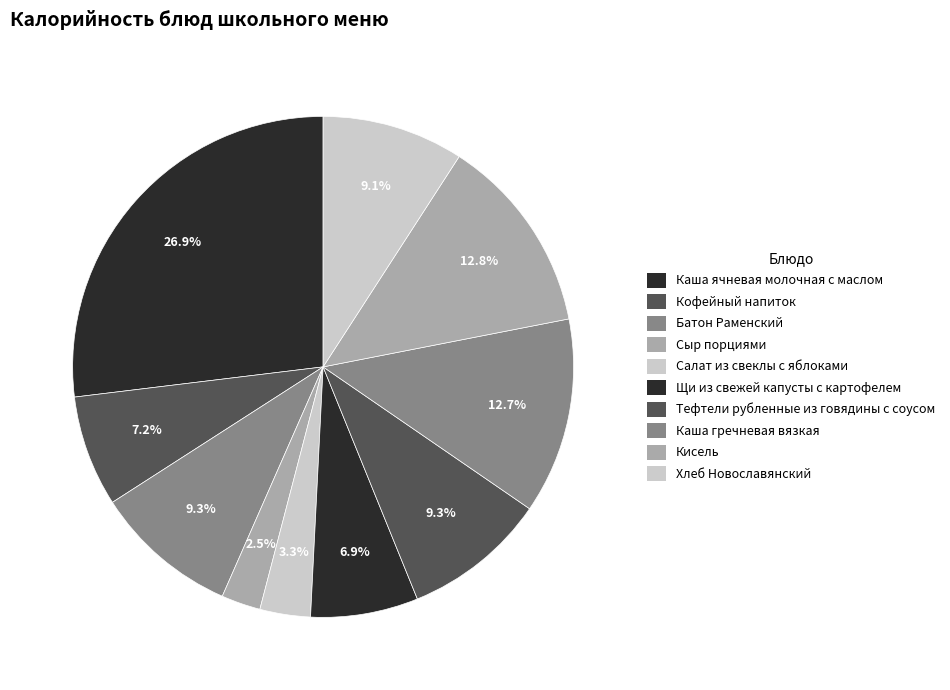

Is there any slice that represents more than half of the pie?

No